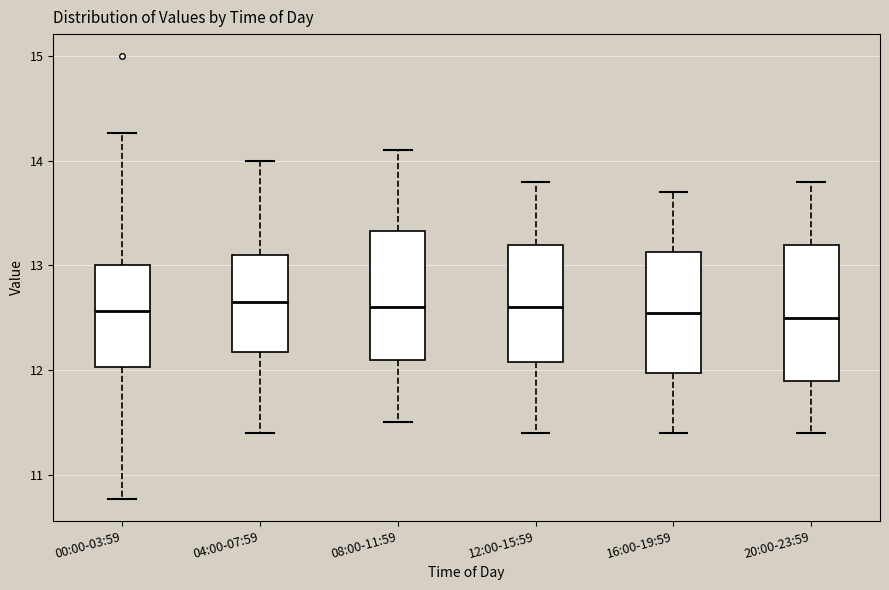

Reading left to right, transcribe this box plot: for each box, give where its median line is, the range the box spans, and where its two whiskers end, as read against the y-axis. The values are not printed on the chart, so give them approximately, as read against the axis.

00:00-03:59: median 12.6, box 12.0 to 13.0, whiskers 10.8 to 14.3
04:00-07:59: median 12.7, box 12.2 to 13.1, whiskers 11.4 to 14.0
08:00-11:59: median 12.6, box 12.1 to 13.3, whiskers 11.5 to 14.1
12:00-15:59: median 12.6, box 12.1 to 13.2, whiskers 11.4 to 13.8
16:00-19:59: median 12.6, box 12.0 to 13.1, whiskers 11.4 to 13.7
20:00-23:59: median 12.5, box 11.9 to 13.2, whiskers 11.4 to 13.8